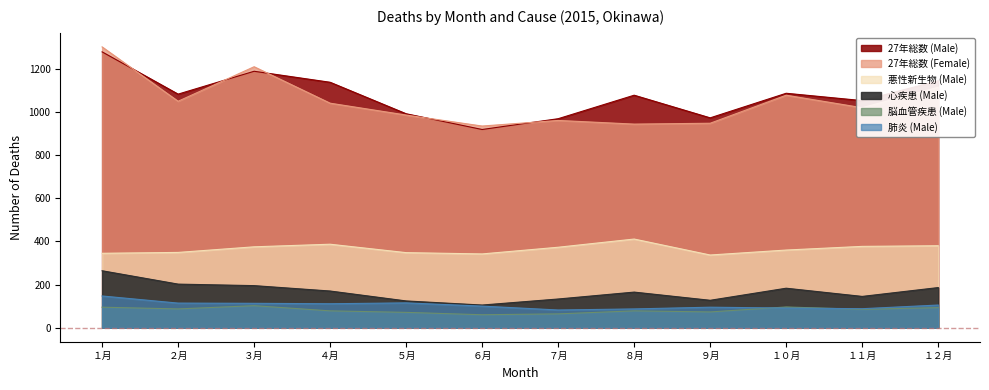

At which category does 27年総数 (Female) reach its first local valley?

２月